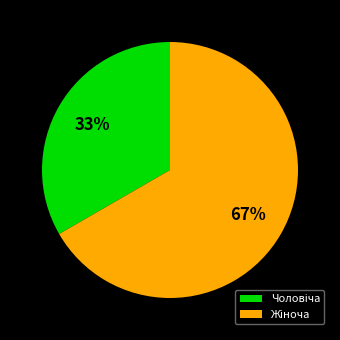

To the nearest percent, what is the average slice percentage?

50%